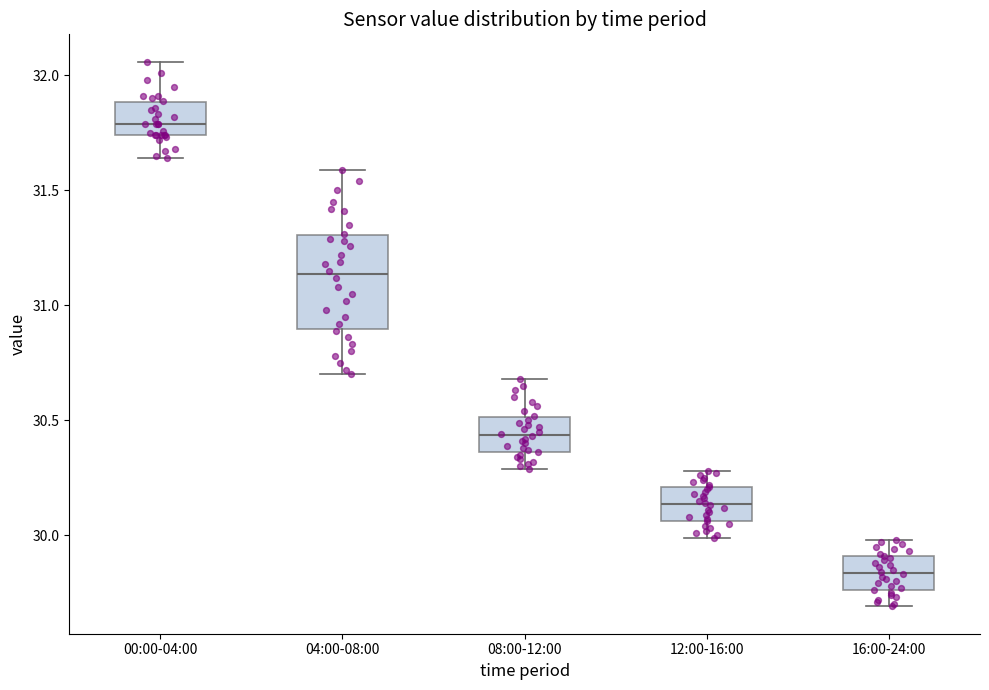

Which box has the lowest median line?

16:00-24:00